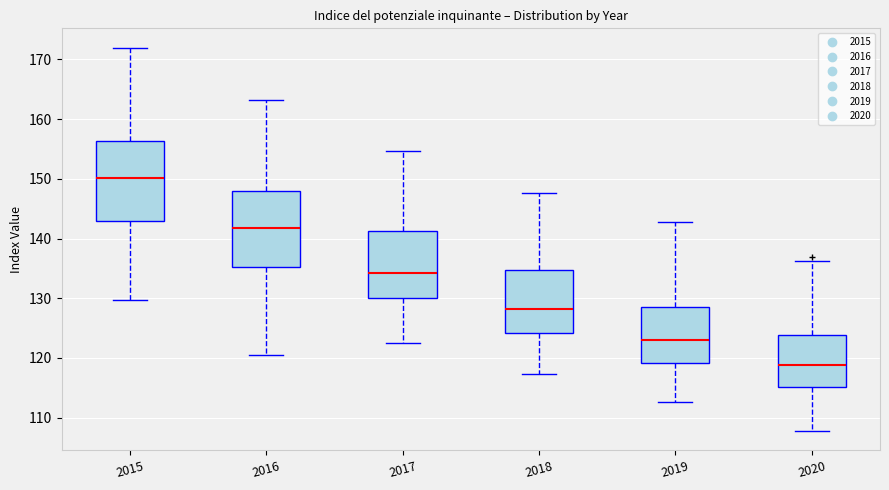

Where does the lower whisker of the box at x = 2019 end on the y-axis? The values are not printed on the chart, so give them approximately, as read against the axis.

113